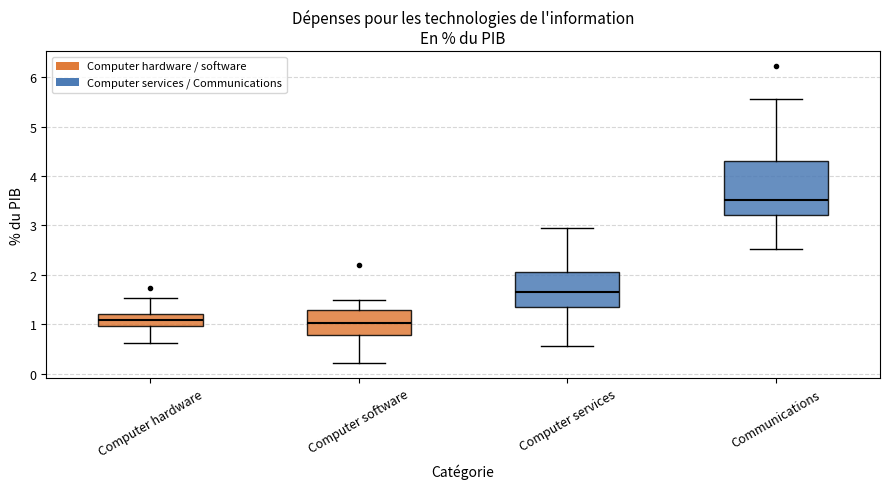

Which box's median line is the highest?

Communications